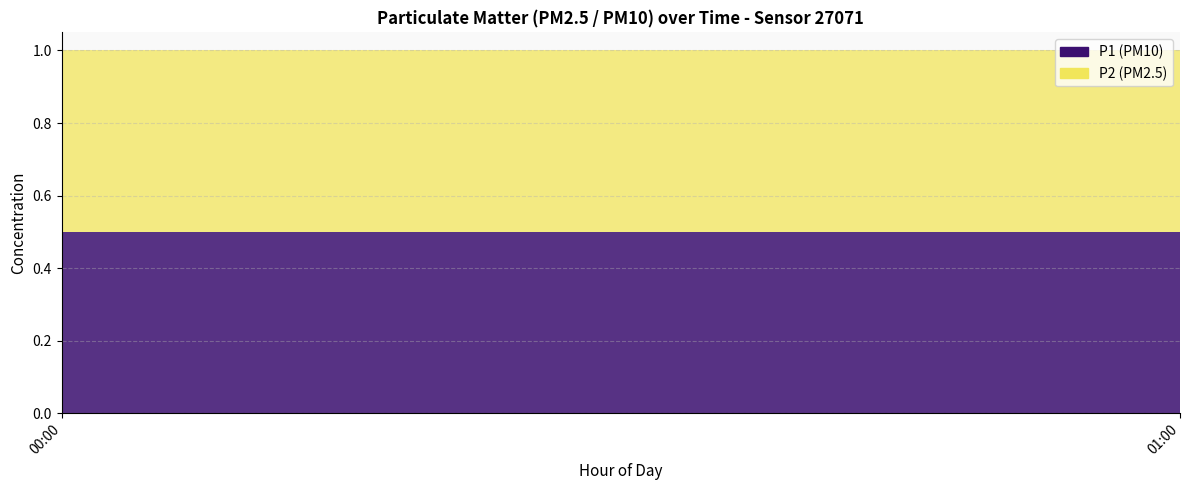

Count the number of data series in this chart.

2